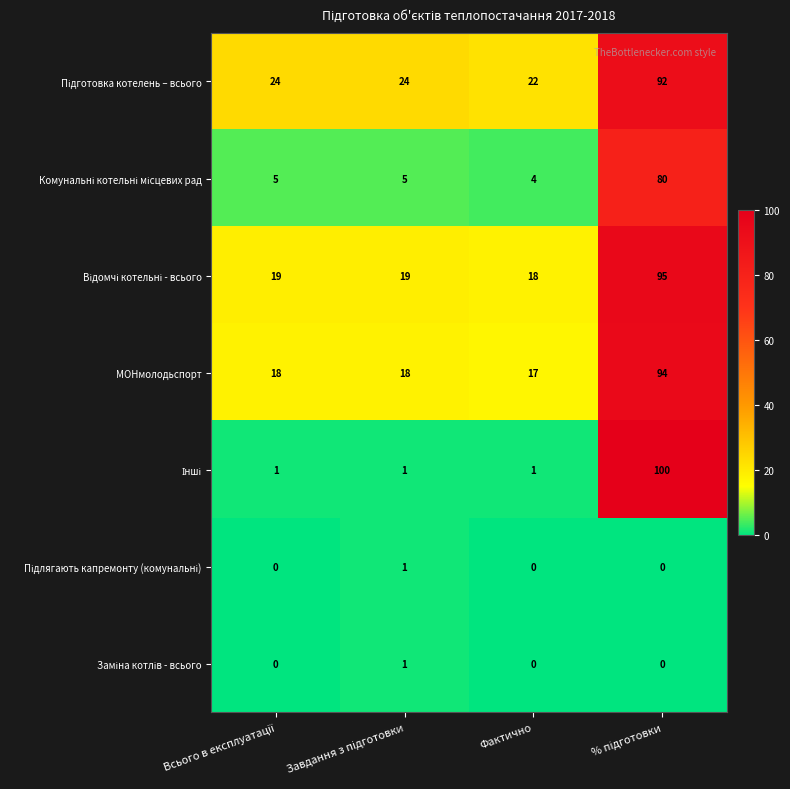

What is the sum of all МОНмолодьспорт values?

147